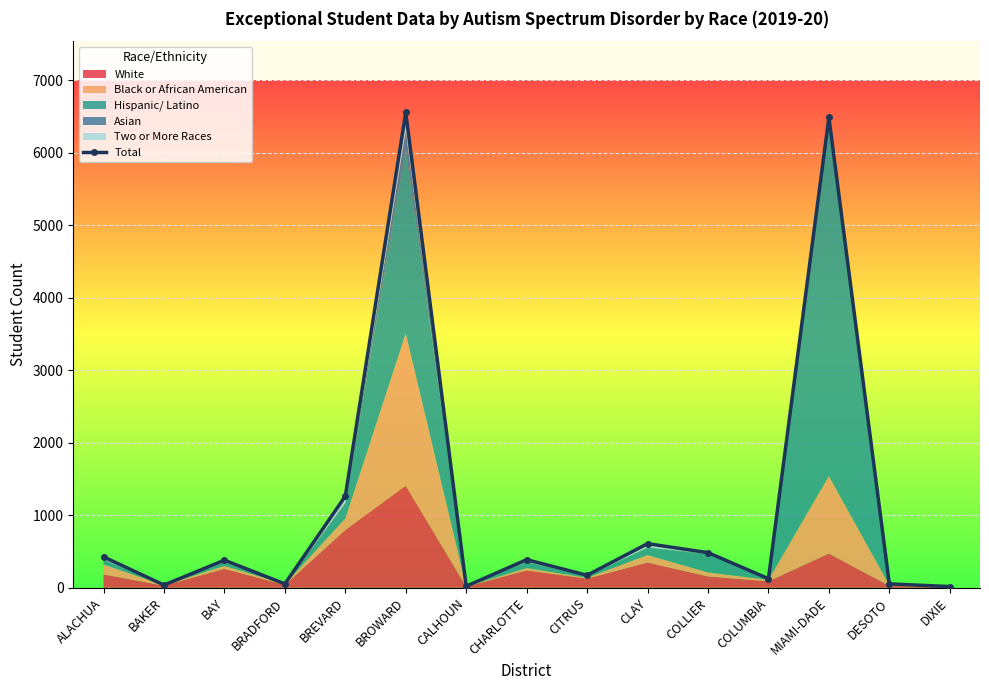

What is the sum of all values?

17083